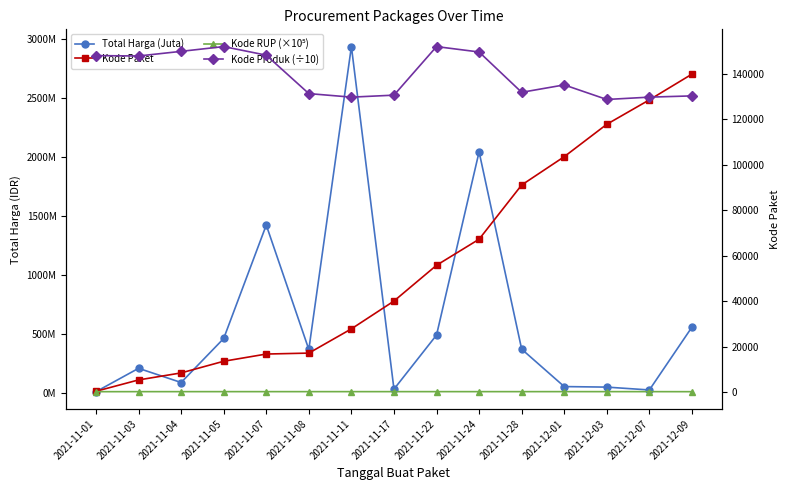

Is it true that Total Harga (Juta) equals 8632030.1 at 2021-11-01?

False